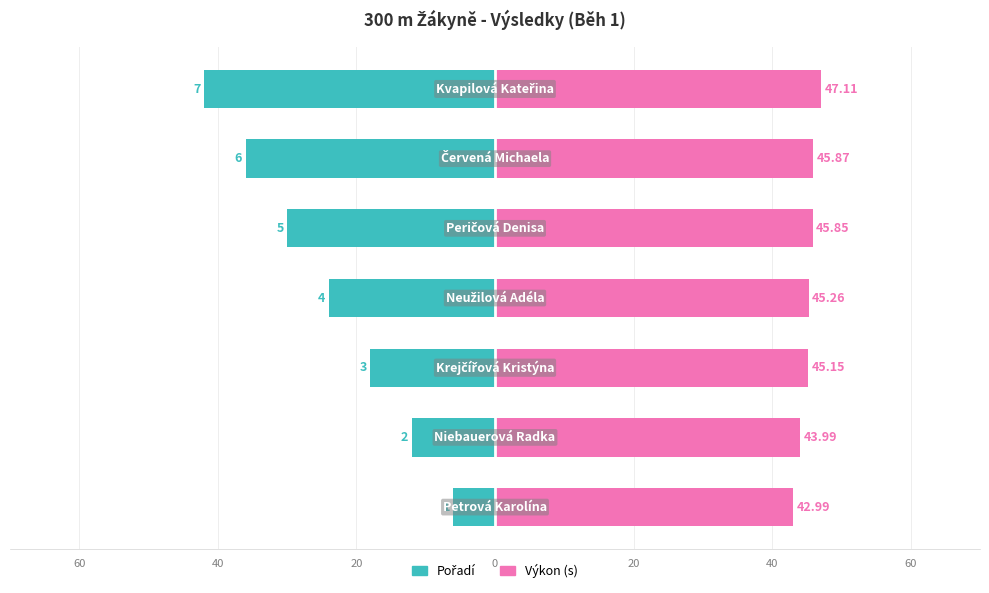

Reading left to right, list all the values displayed in this chart.

Pořadí: 60=-6.0	40=-12.0	20=-18.0	0=-24.0	20=-30.0	40=-36.0	60=-42.0
Výkon (s): 60=43.0	40=44.0	20=45.1	0=45.3	20=45.9	40=45.9	60=47.1